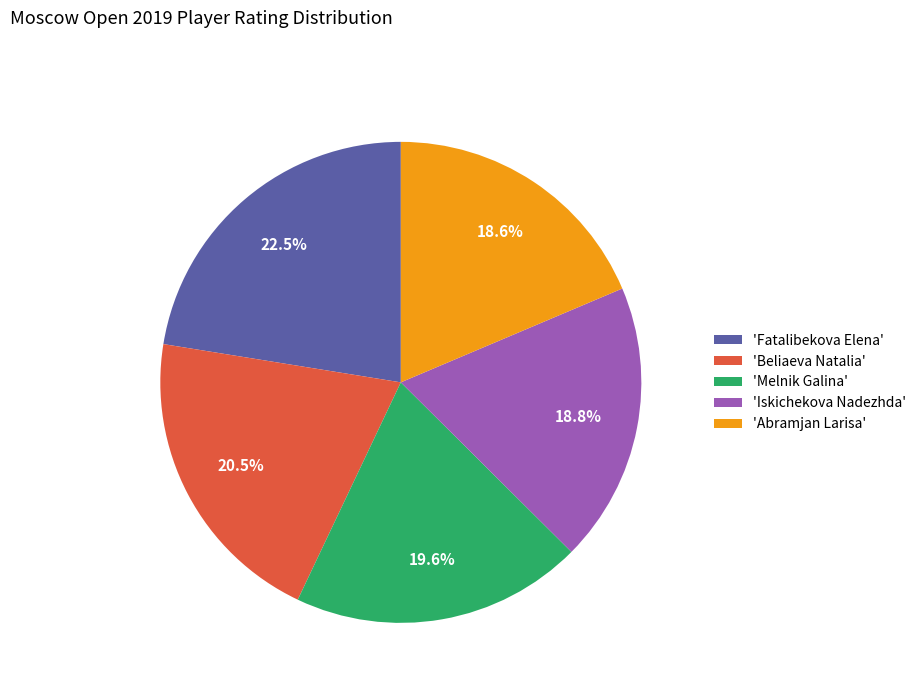

Does any single category account for the majority?

No